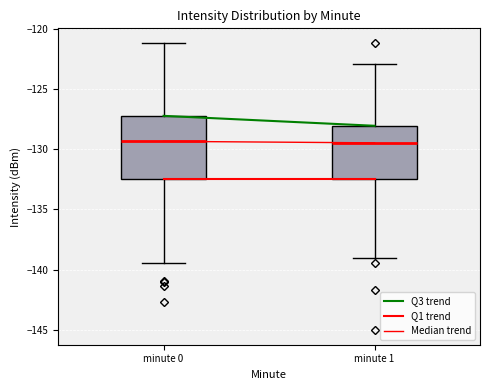

Which box is the tallest, from its lower edge to its upper edge?

minute 0